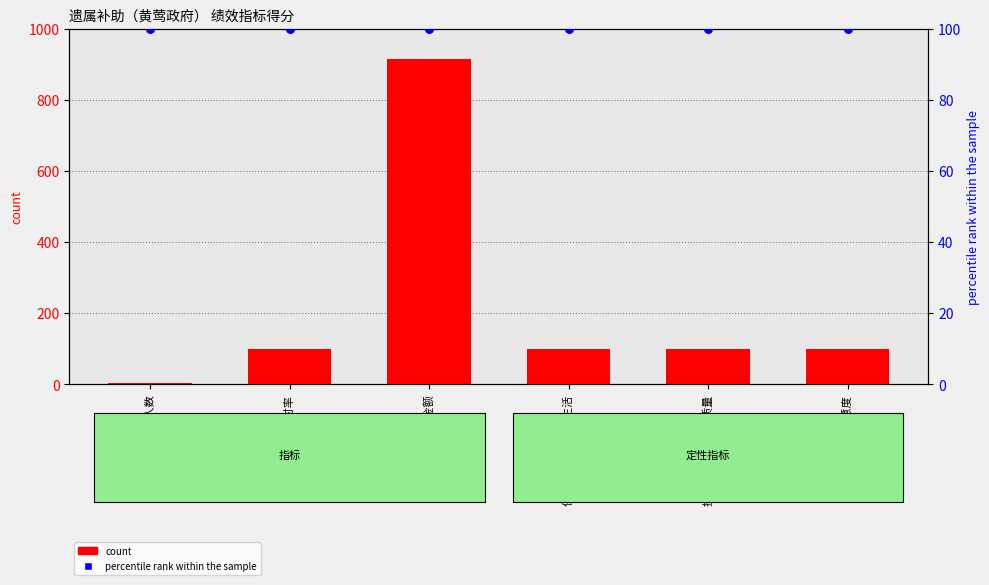

Which series contains the lowest Y value?

count